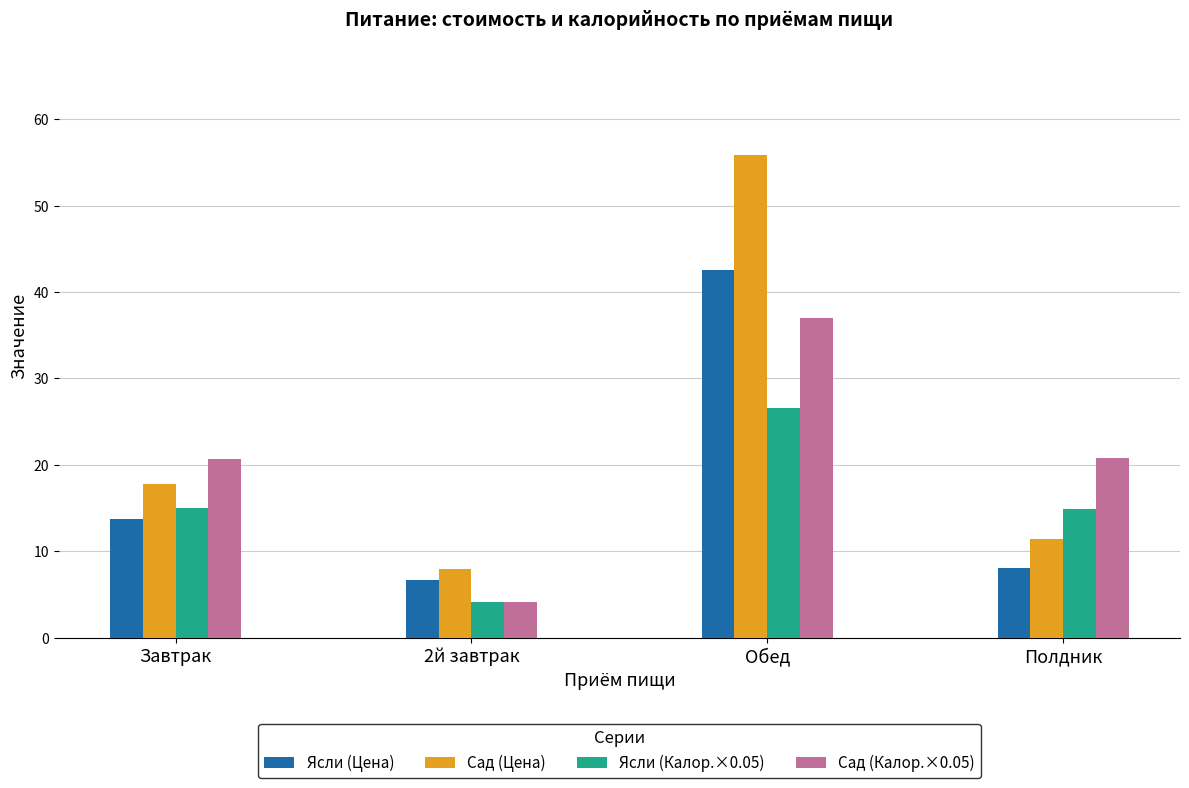

How many bars are there in each group?

4